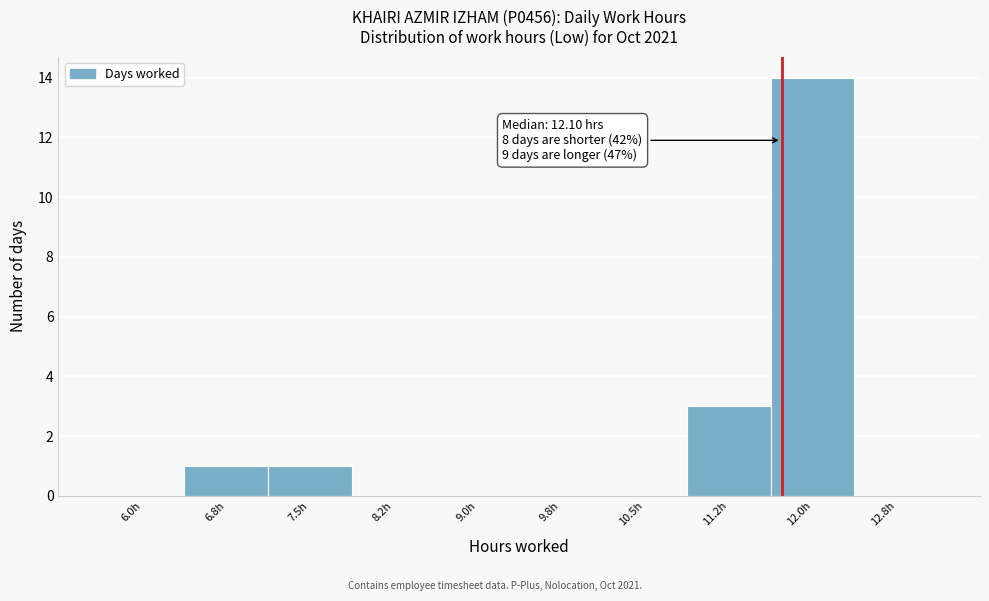

Reading right to left, extract all data points from this chart.

12.8h=0	12.0h=14	11.2h=3	10.5h=0	9.8h=0	9.0h=0	8.2h=0	7.5h=1	6.8h=1	6.0h=0